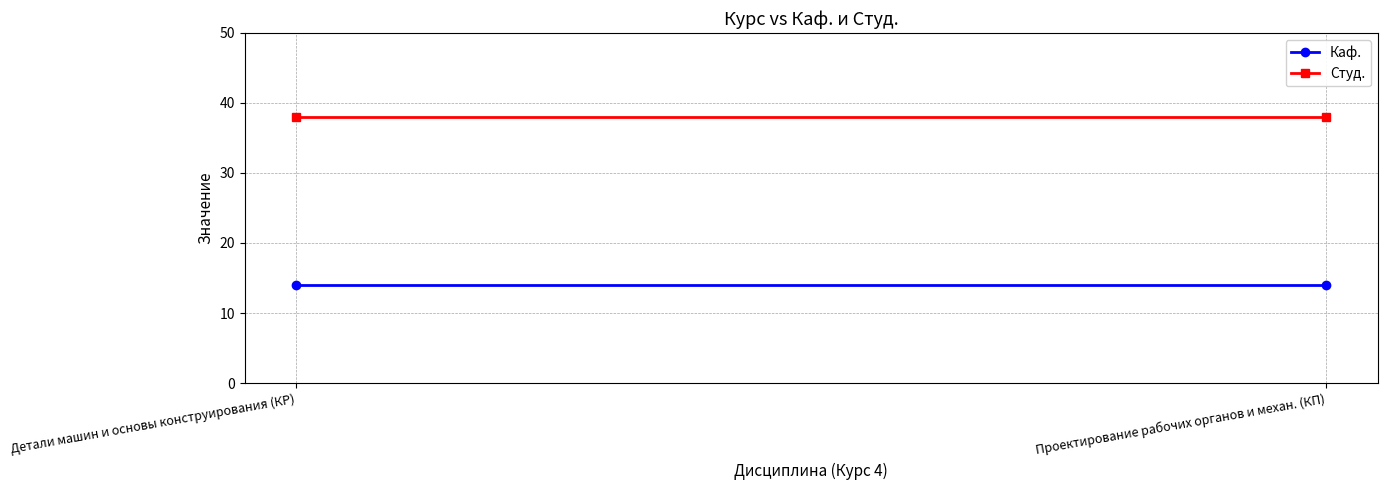

Is this an area chart (filled region under the line)?

No